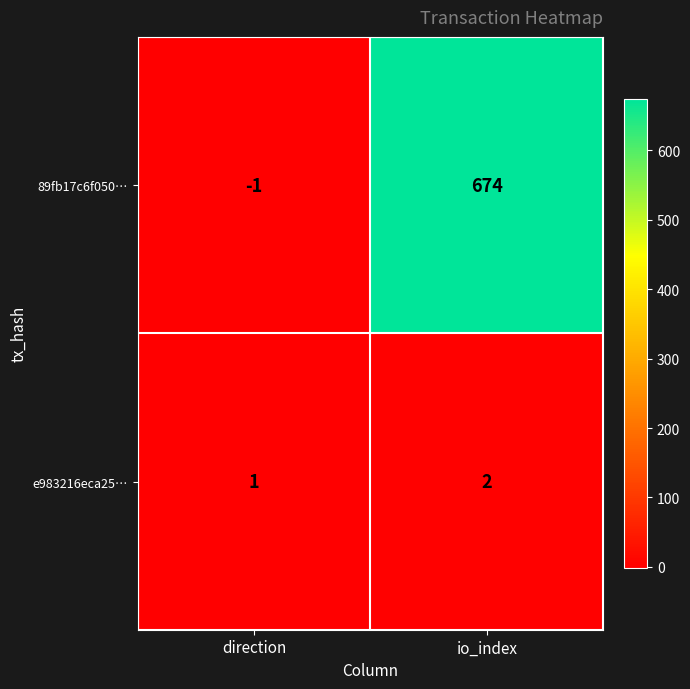

True or false: 89fb17c6f050… has a value of 674 at io_index.

True